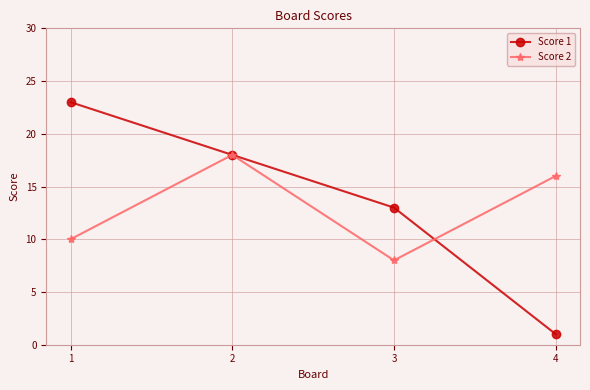

Reading left to right, what are all the values shown in this chart?

Score 1: 1=23	2=18	3=13	4=1
Score 2: 1=10	2=18	3=8	4=16